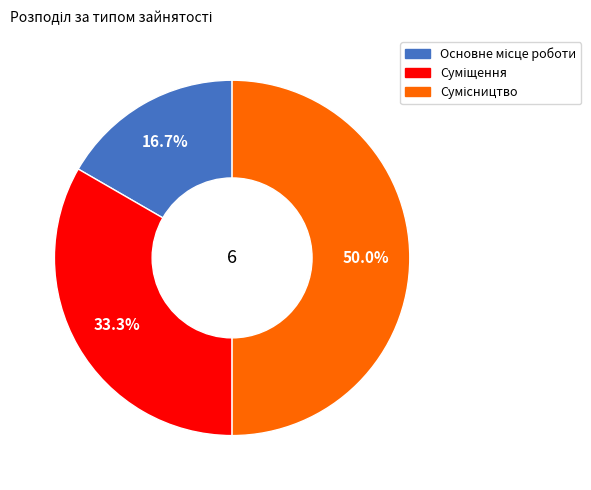

What is the change in value from Основне місце роботи to Суміщення?

+1